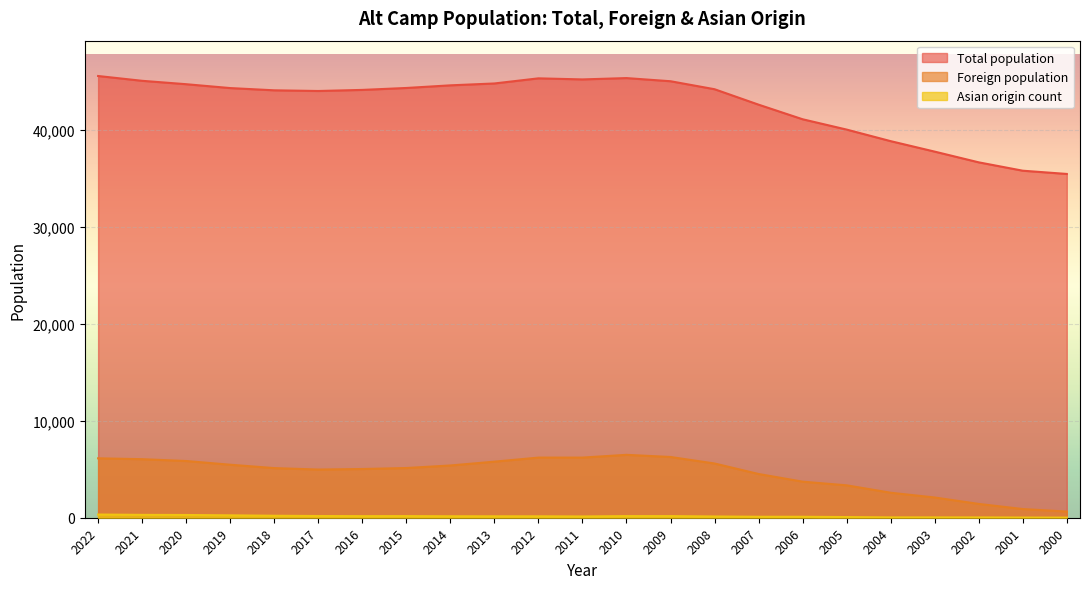

True or false: Foreign population has a value of 636 at 2000.

True